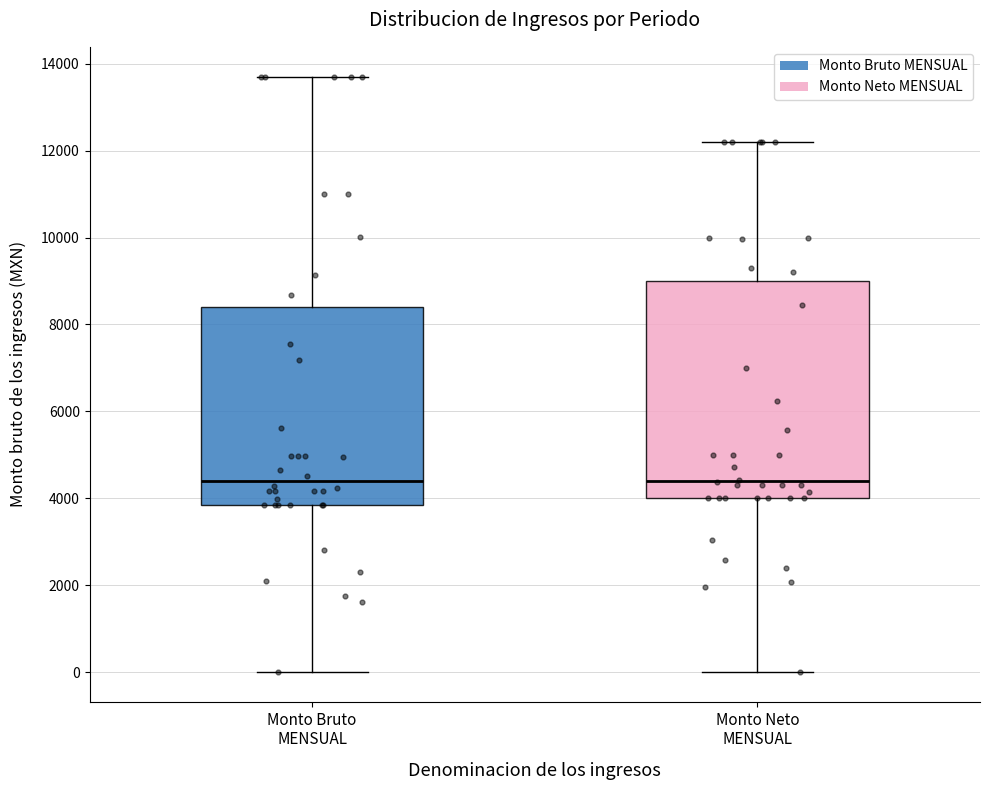

Where does the lower whisker of the box for Monto Neto MENSUAL end on the y-axis? The values are not printed on the chart, so give them approximately, as read against the axis.

0